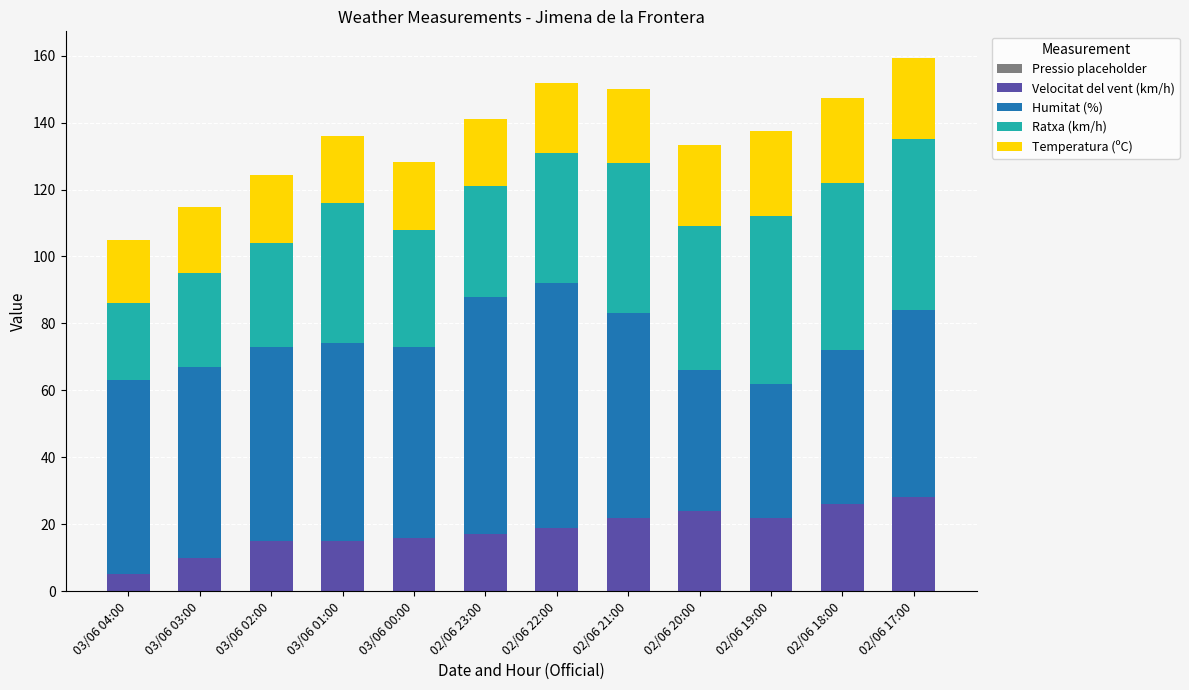

How many values in the Velocitat del vent (km/h) series are below 19?

6